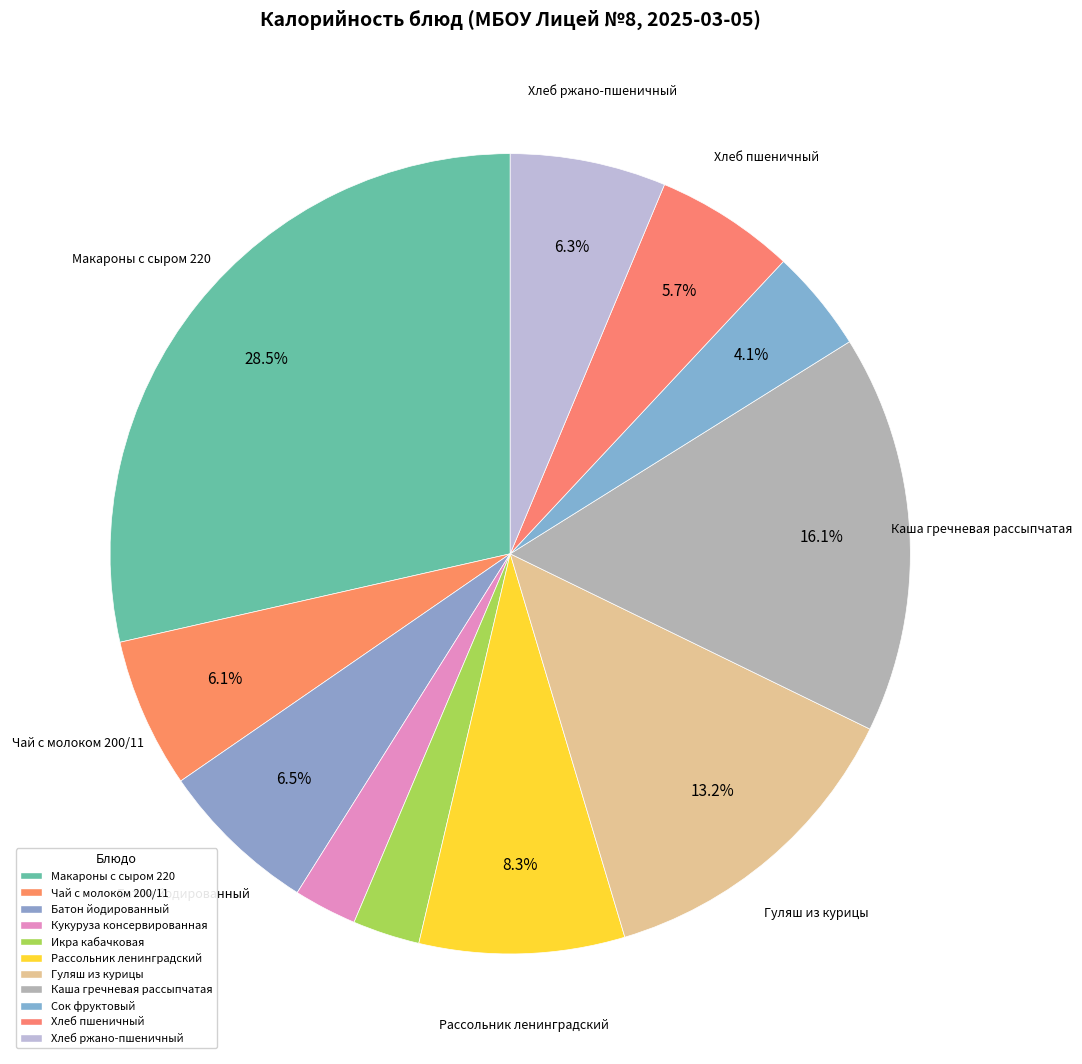

How many segments does this pie chart have?

11